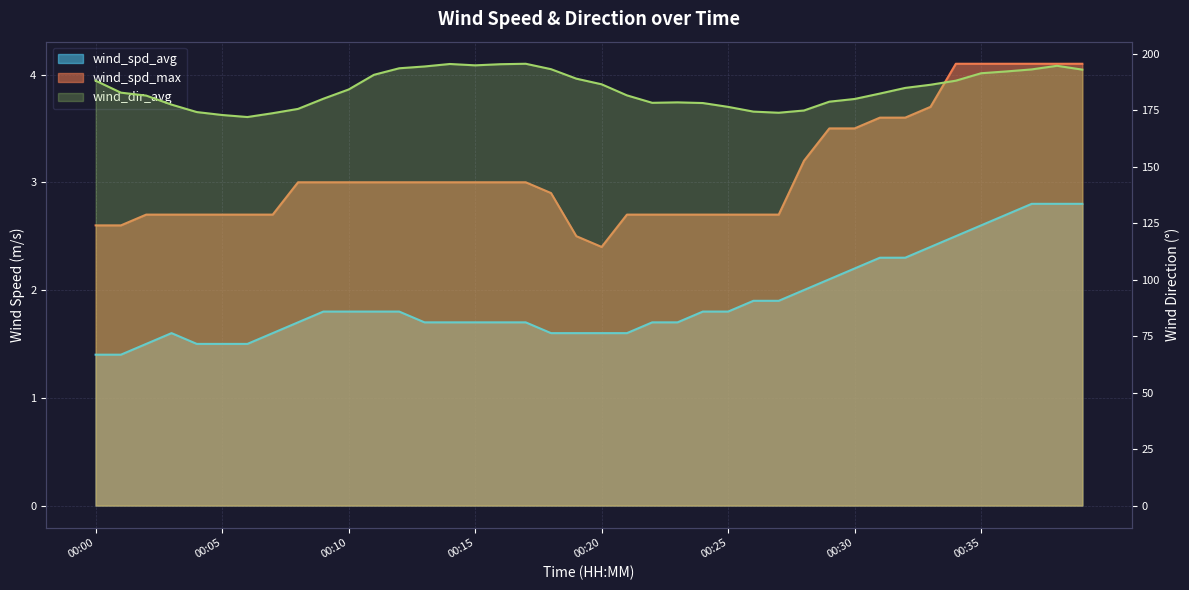

Reading left to right, extract all data points from this chart.

wind_spd_avg: 1.4	1.4	1.5	1.6	1.5	1.5	1.5	1.6	1.7	1.8	1.8	1.8	1.8	1.7	1.7	1.7	1.7	1.7	1.6	1.6	1.6	1.6	1.7	1.7	1.8	1.8	1.9	1.9	2.0	2.1	2.2	2.3	2.3	2.4	2.5	2.6	2.7	2.8	2.8	2.8
wind_spd_max: 2.6	2.6	2.7	2.7	2.7	2.7	2.7	2.7	3.0	3.0	3.0	3.0	3.0	3.0	3.0	3.0	3.0	3.0	2.9	2.5	2.4	2.7	2.7	2.7	2.7	2.7	2.7	2.7	3.2	3.5	3.5	3.6	3.6	3.7	4.1	4.1	4.1	4.1	4.1	4.1
wind_dir_avg: 188.2	182.9	181.6	177.6	174.3	173.0	172.1	173.8	175.7	180.2	184.3	190.8	193.7	194.5	195.6	195.0	195.5	195.7	193.3	189.1	186.6	181.7	178.4	178.6	178.3	176.6	174.5	174.0	175.0	178.9	180.1	182.5	185.0	186.4	188.2	191.5	192.3	193.2	194.8	193.1